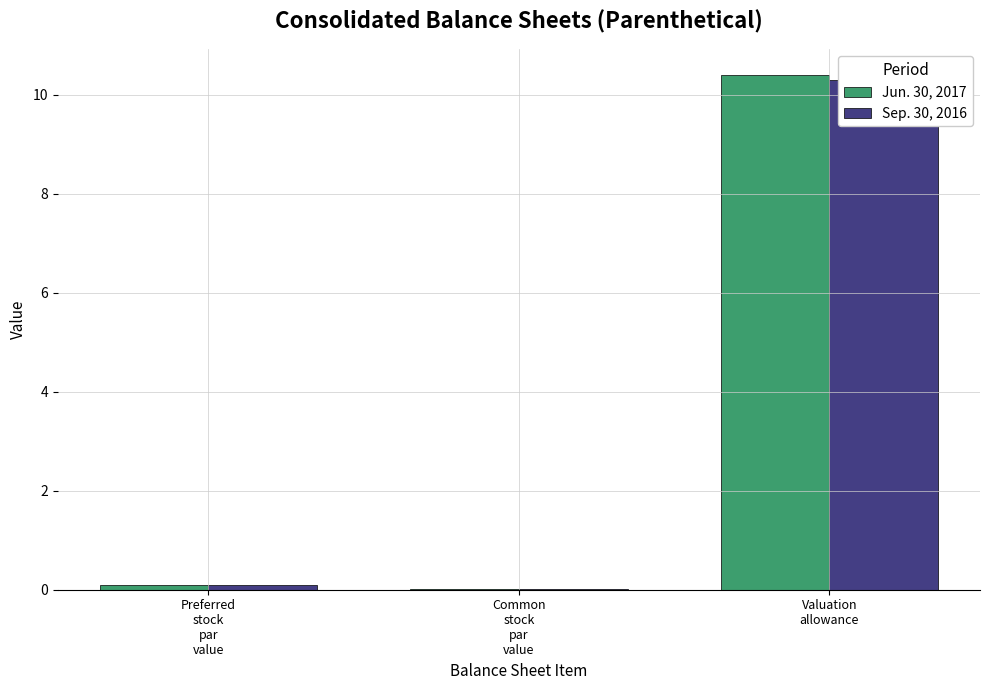

Is the value of Jun. 30, 2017 at Preferred
stock
par
value greater than the value of Sep. 30, 2016 at Common
stock
par
value?

Yes